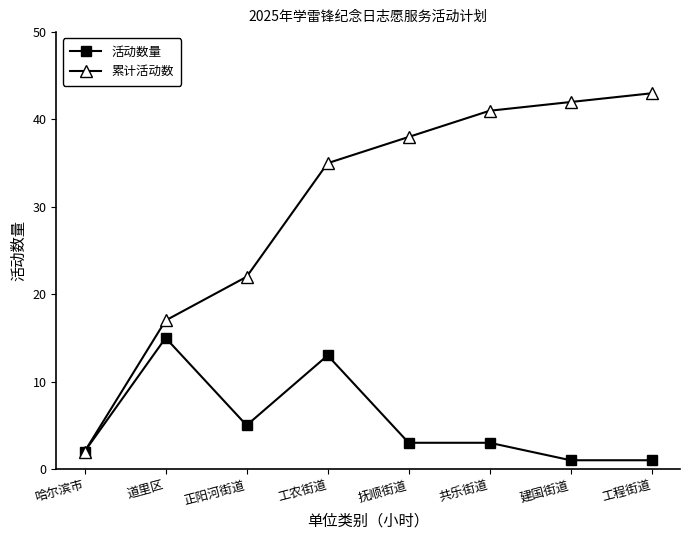

What is the minimum value for 累计活动数?

2